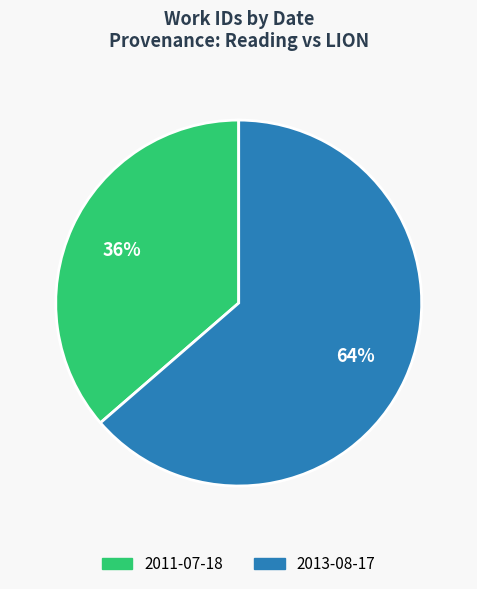

What is the smallest slice in the pie chart?

2011-07-18